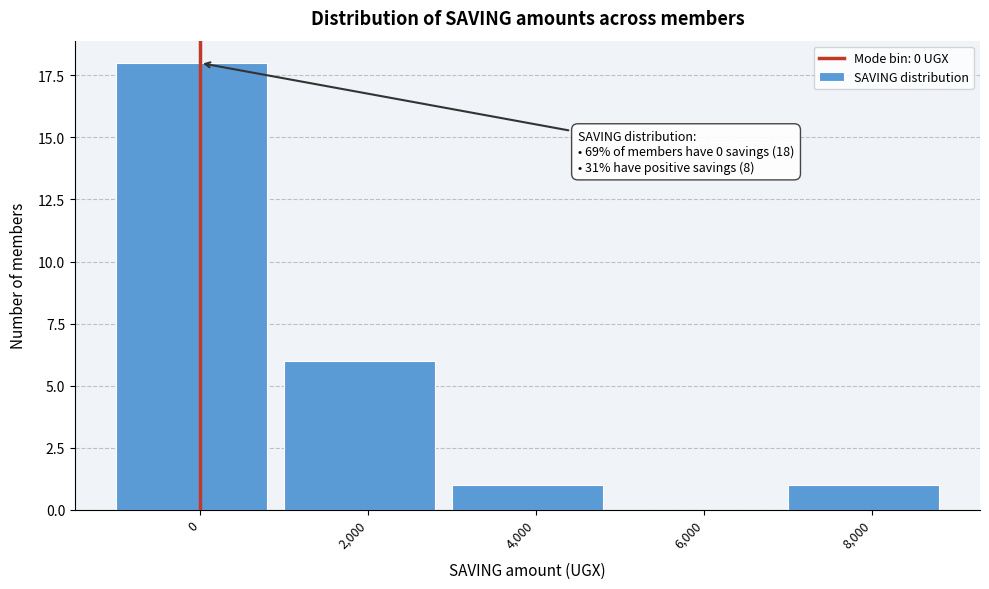

Reading right to left, what are all the values shown in this chart?

8,000=1	6,000=0	4,000=1	2,000=6	0=18